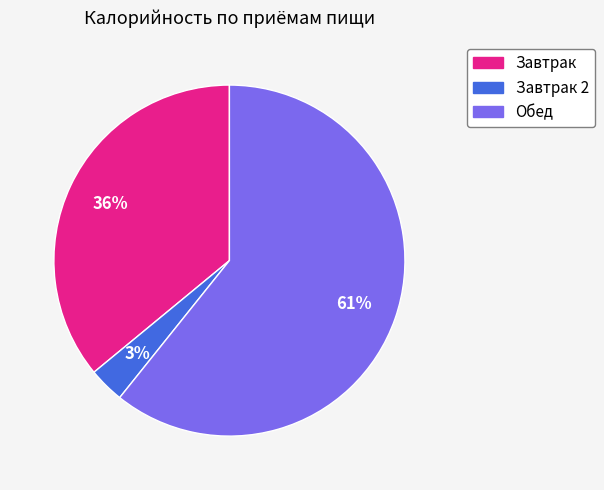

Is there any slice that represents more than half of the pie?

Yes